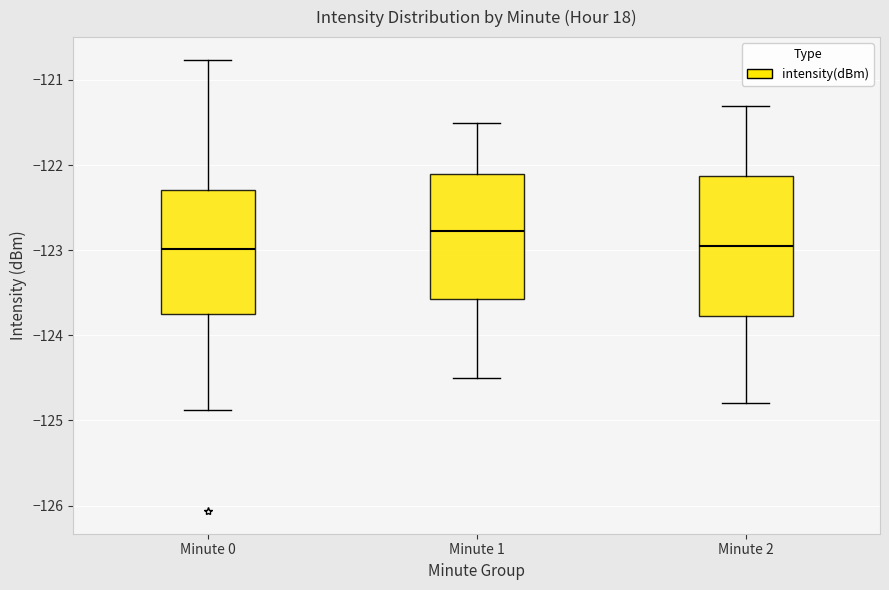

Comparing the boxes themselves (not the whiskers), which one is the tallest?

Minute 2